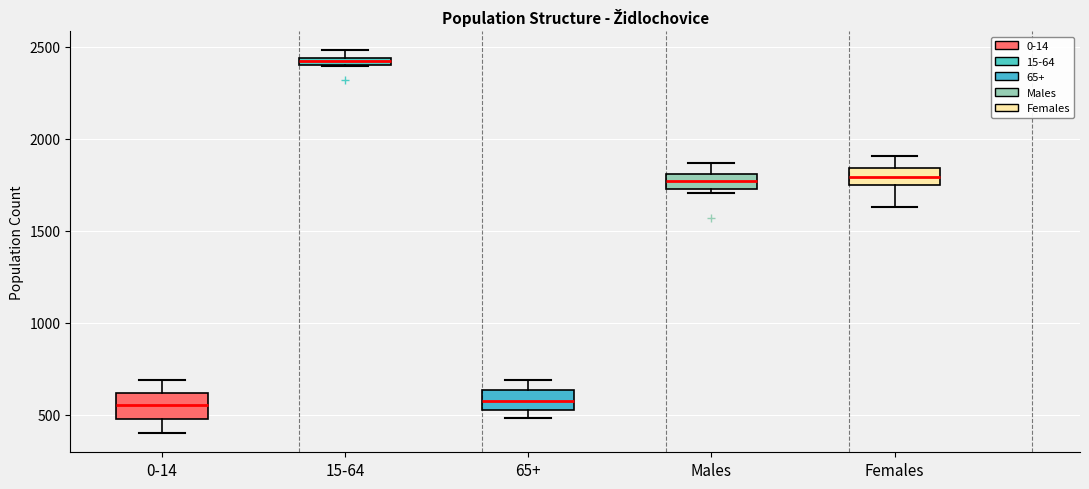

Where is the upper edge of the box for 15-64 on the y-axis? The values are not printed on the chart, so give them approximately, as read against the axis.

2450